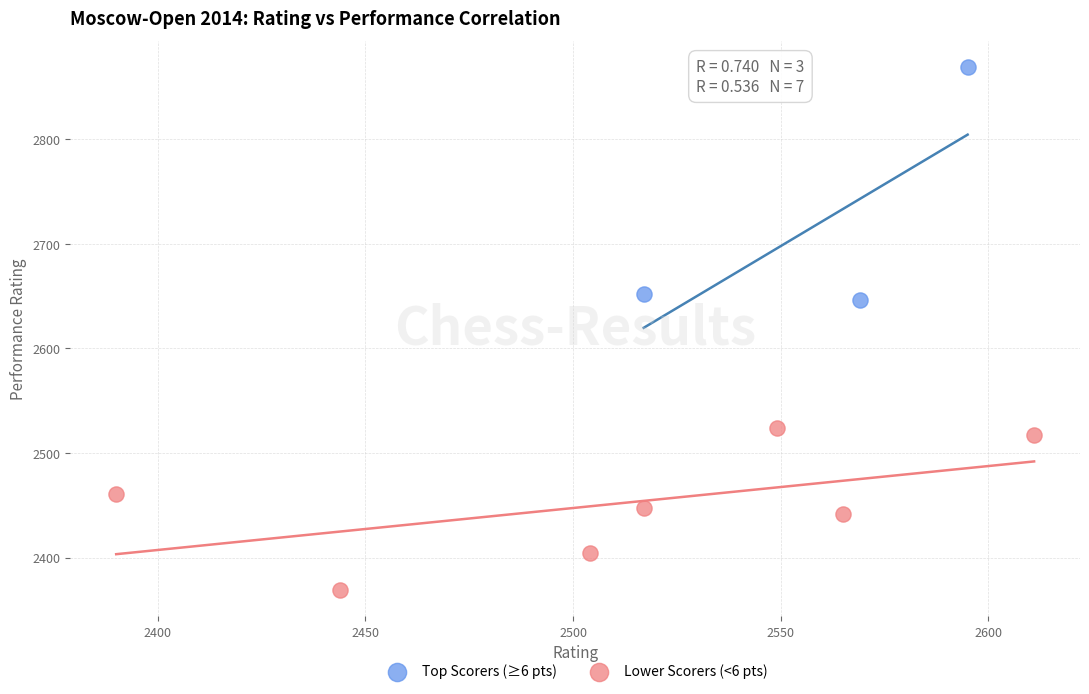

Which series reaches the maximum Y coordinate?

Top Scorers (≥6 pts)